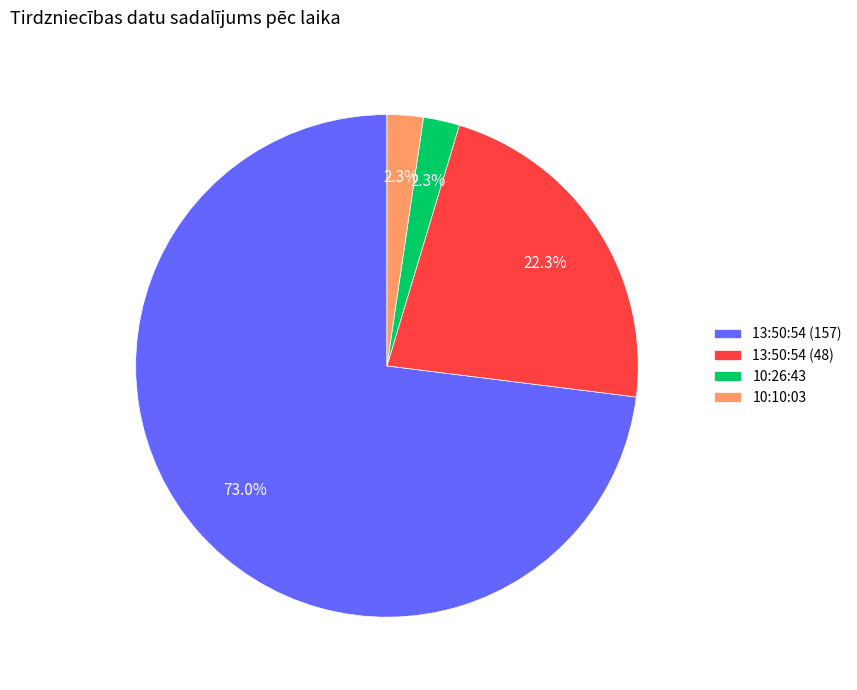

To the nearest percent, what is the difference between the 13:50:54 (48) and 10:10:03 slice percentages?

20%